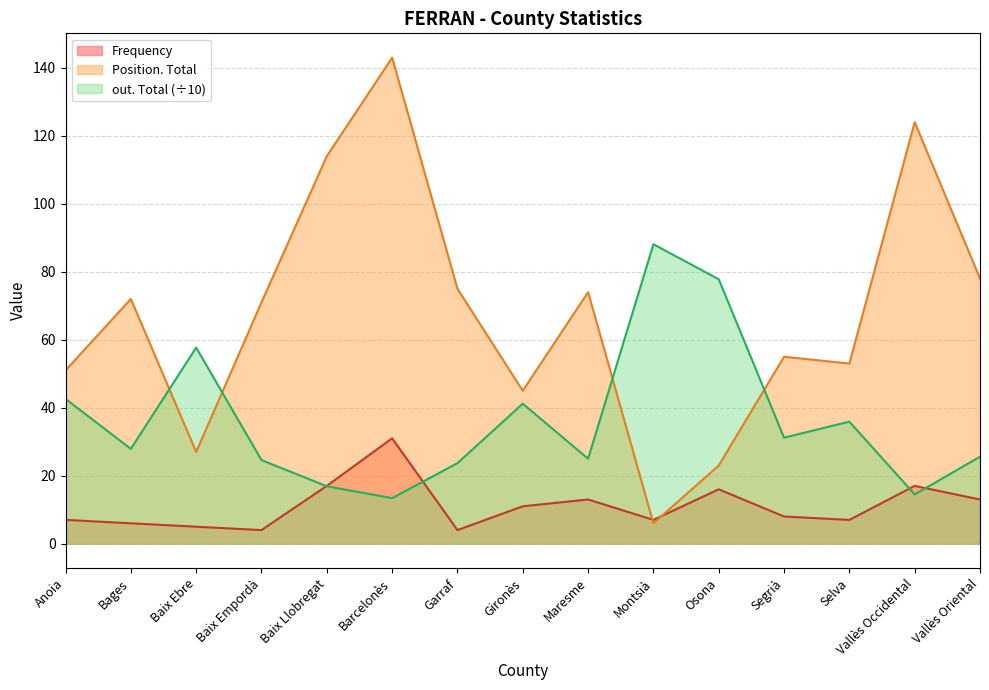

What is the sum of all Position. Total values?

1011.0